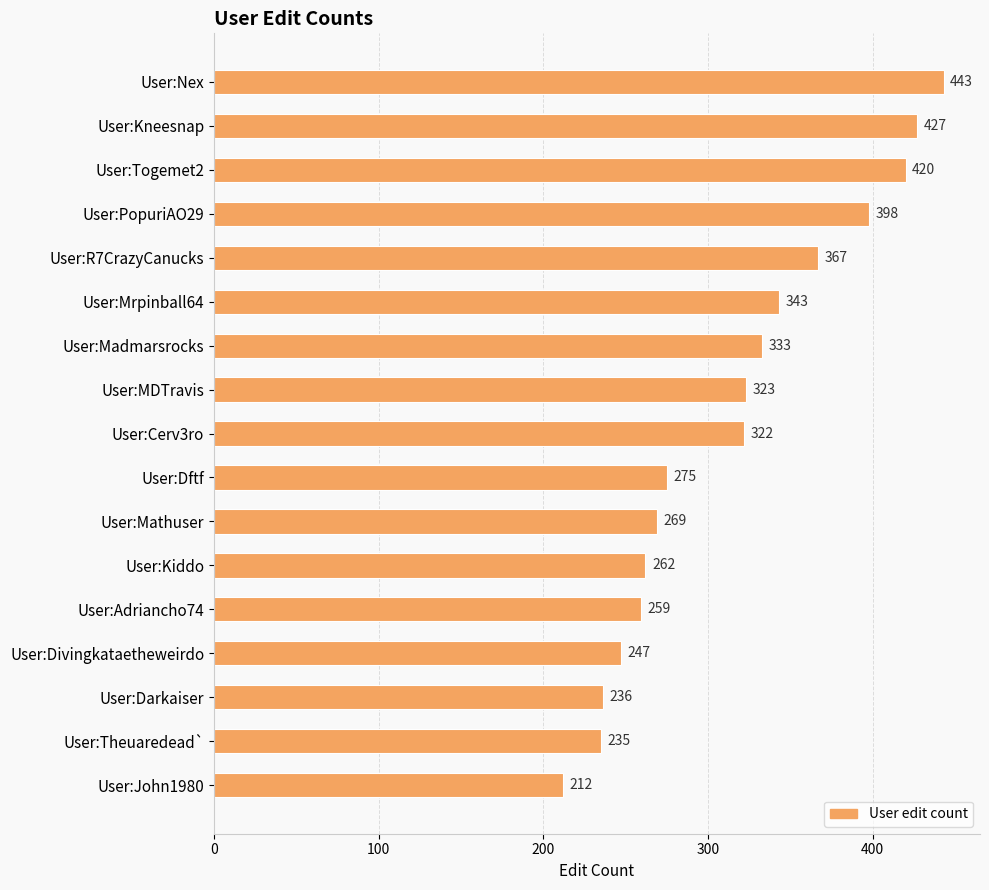

Rank the categories by value from highest to lowest.

User:Nex, User:Kneesnap, User:Togemet2, User:PopuriAO29, User:R7CrazyCanucks, User:Mrpinball64, User:Madmarsrocks, User:MDTravis, User:Cerv3ro, User:Dftf, User:Mathuser, User:Kiddo, User:Adriancho74, User:Divingkataetheweirdo, User:Darkaiser, User:Theuaredead`, User:John1980